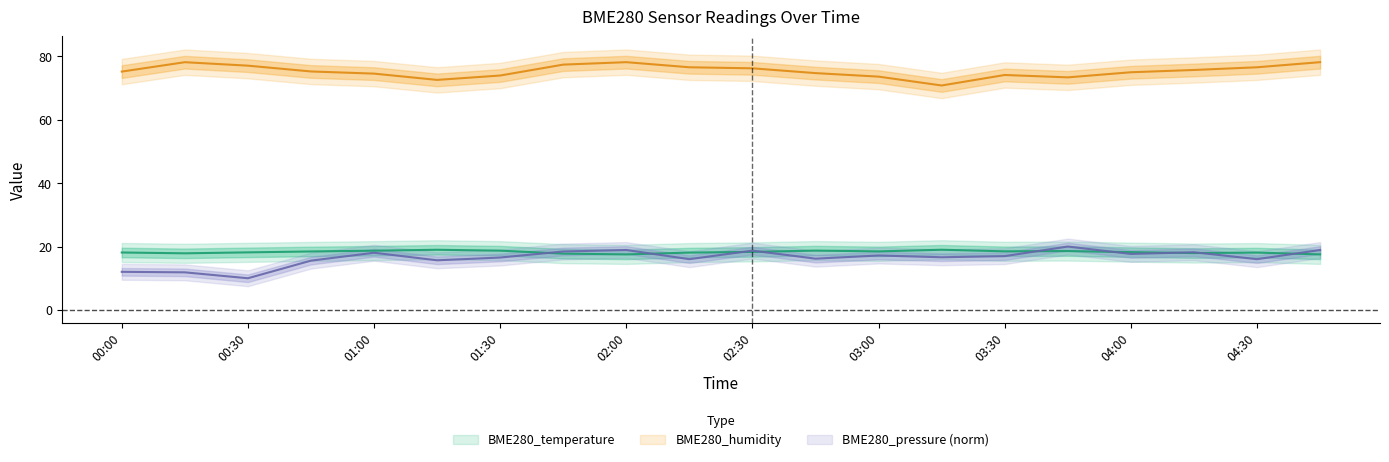

At which category does BME280_temperature reach its first local peak?

2023/09/24 01:15